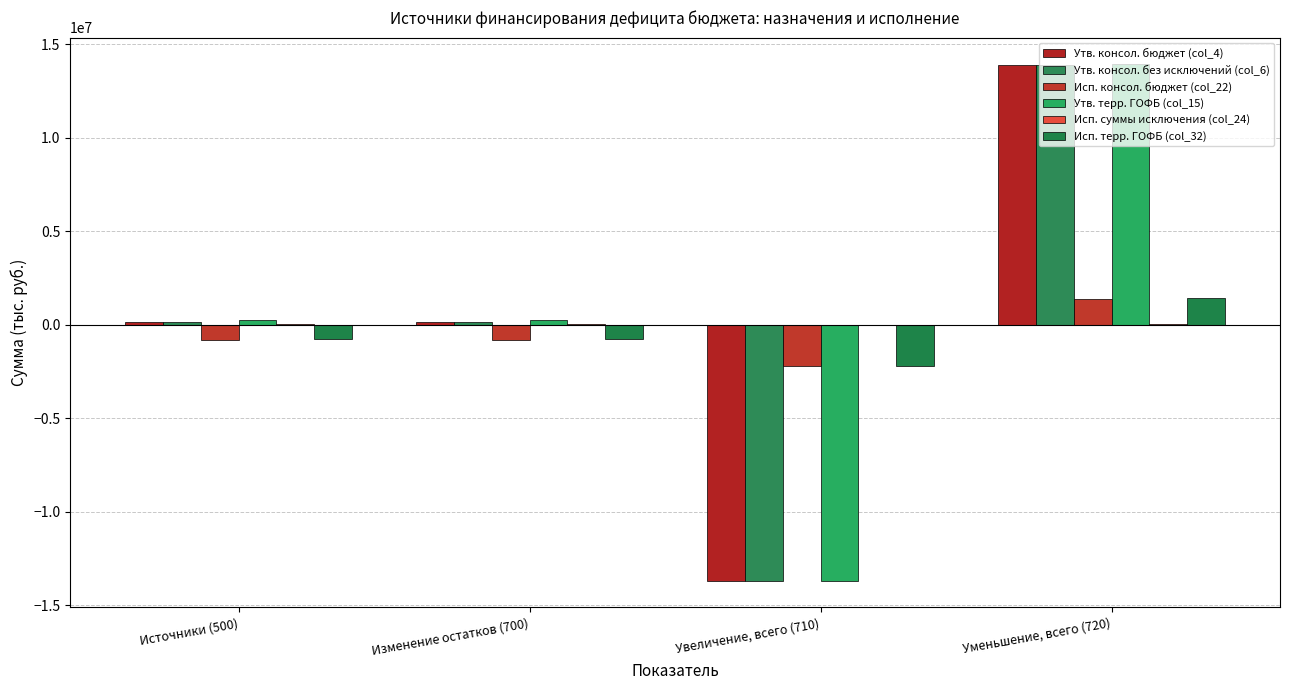

True or false: Утв. консол. бюджет (col_4) has a value of 163500.0 at Изменение остатков (700).

True